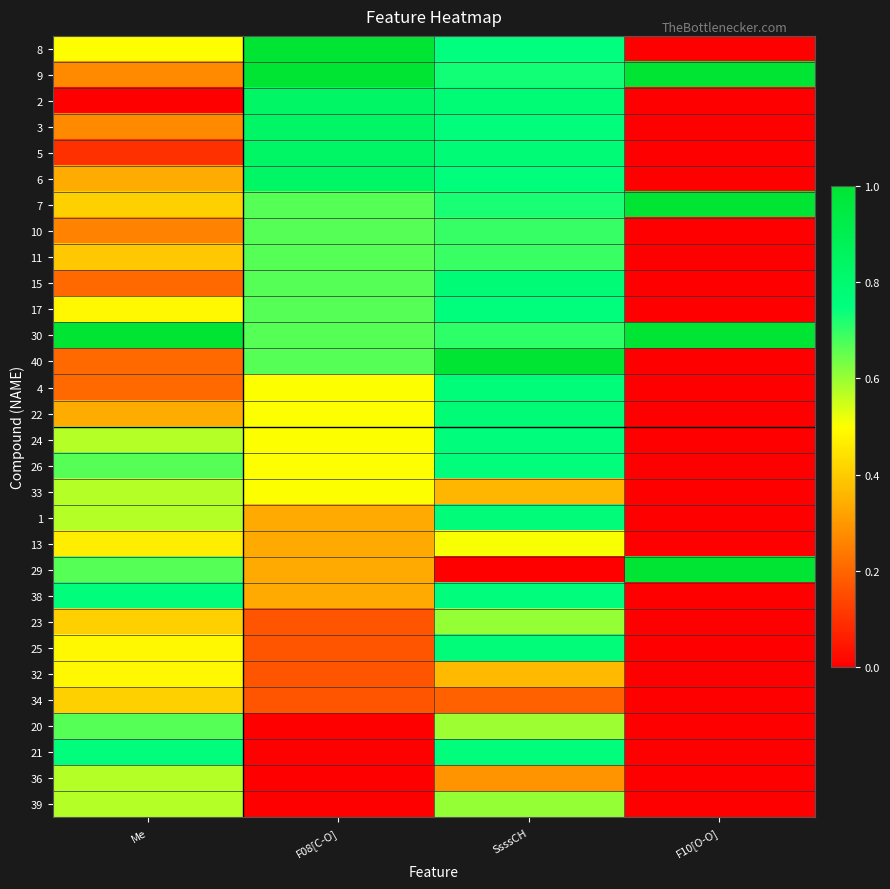

Which series has the largest range (max minus min)?

8